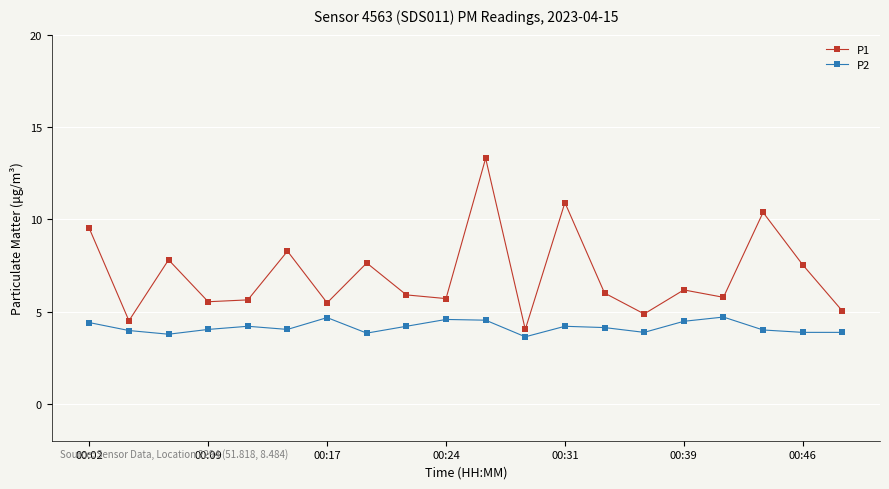

What is the sum of all P1 values?

139.9